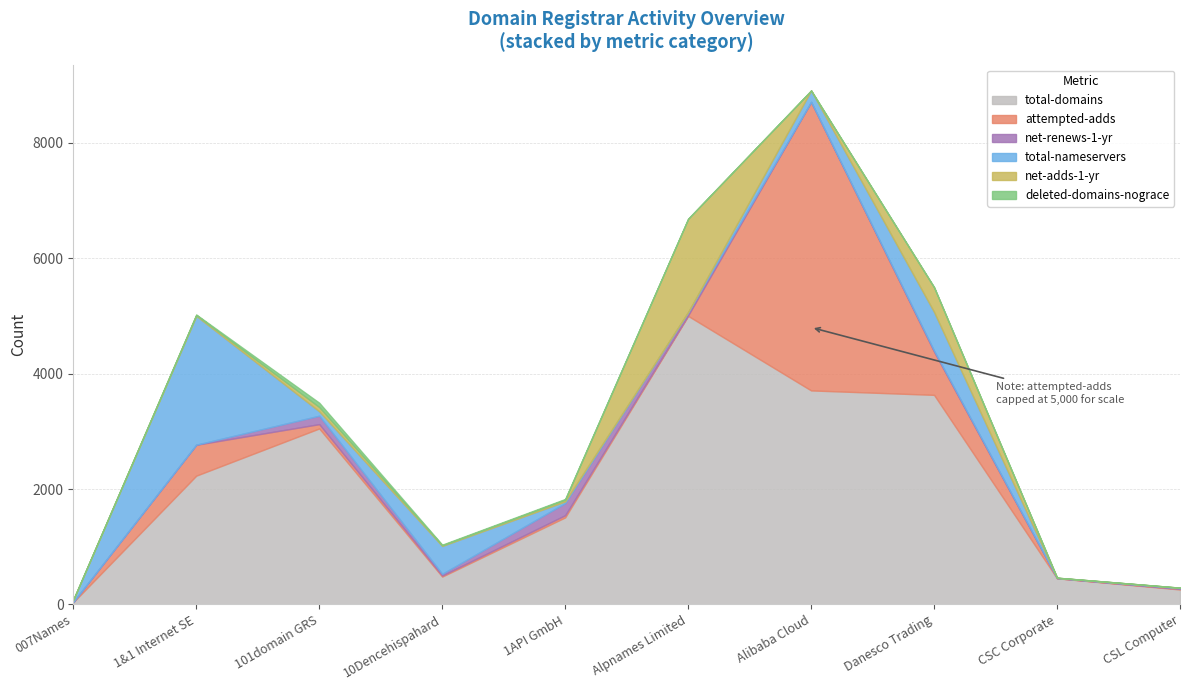

The deleted-domains-nograce series shows 31 at Alibaba Cloud. True or false?

False